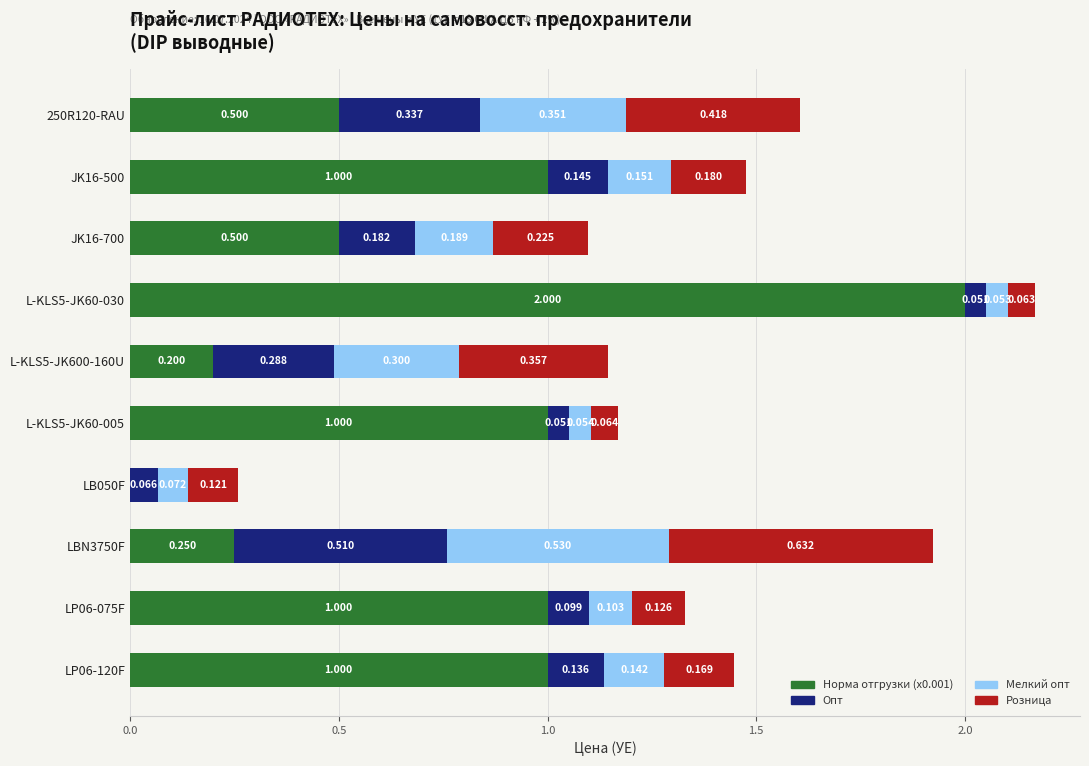

How many categories are shown in the chart?

10